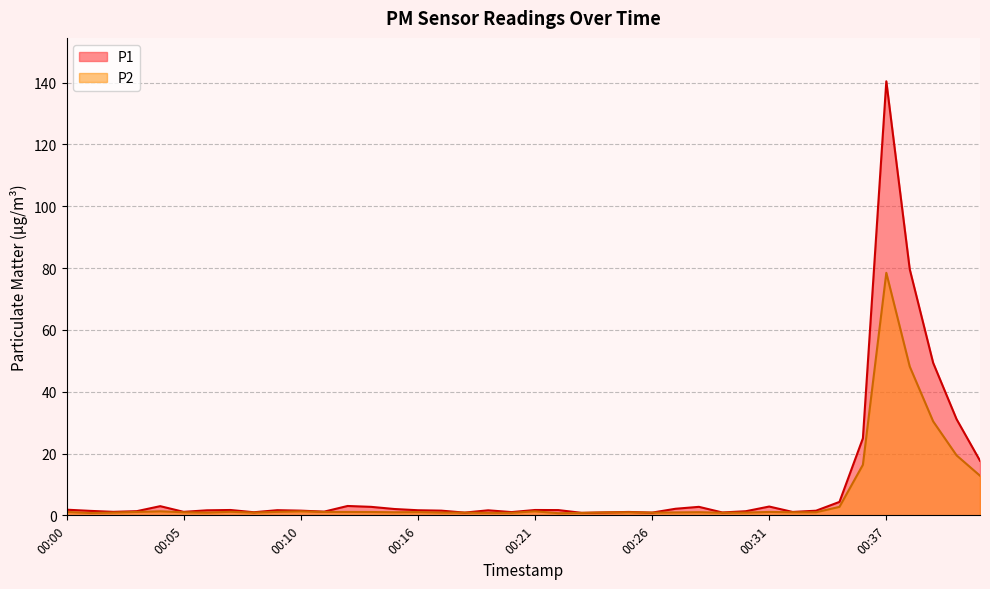

Reading left to right, transcribe all the data shown in this chart.

P1: 1.8	1.4	1.1	1.4	3.0	1.1	1.6	1.7	1.0	1.7	1.5	1.2	3.0	2.8	2.0	1.6	1.5	0.9	1.6	1.1	1.7	1.7	0.8	0.9	1.1	0.9	2.1	2.8	0.9	1.3	2.9	1.1	1.5	4.3	24.9	140.4	79.6	49.3	31.1	17.7
P2: 1.1	0.8	0.9	1.1	1.3	1.0	0.9	1.1	0.9	1.1	1.3	1.1	1.1	1.1	1.0	1.1	0.9	0.9	0.8	0.8	1.3	0.7	0.8	0.9	1.0	0.9	0.9	1.0	0.8	0.9	1.1	1.0	1.0	2.8	16.4	78.5	48.1	30.4	19.4	12.8